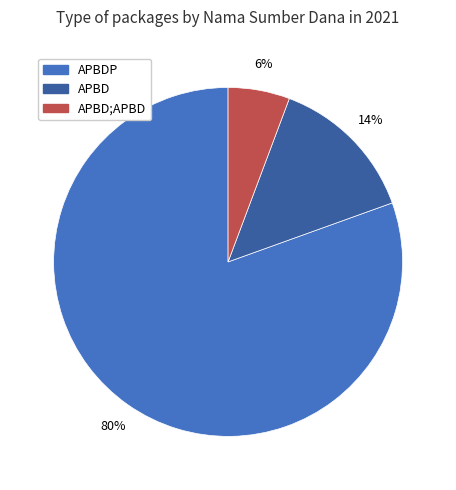

What is the smallest slice in the pie chart?

APBD;APBD